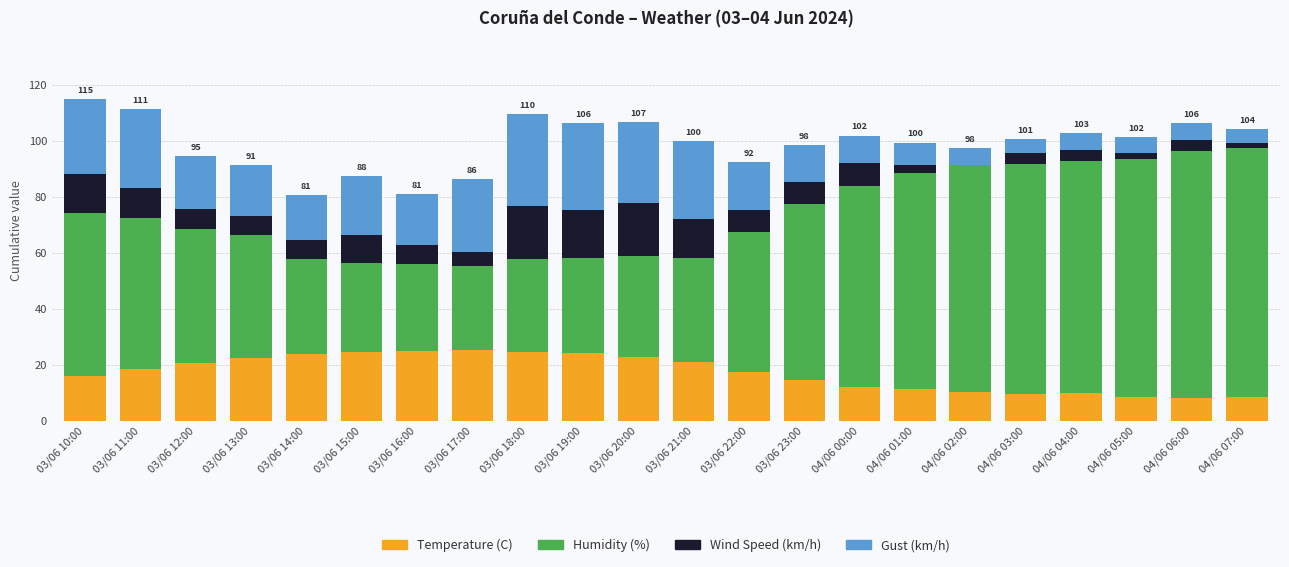

True or false: Temperature (C) has a value of 21.2 at 03/06 21:00.

True